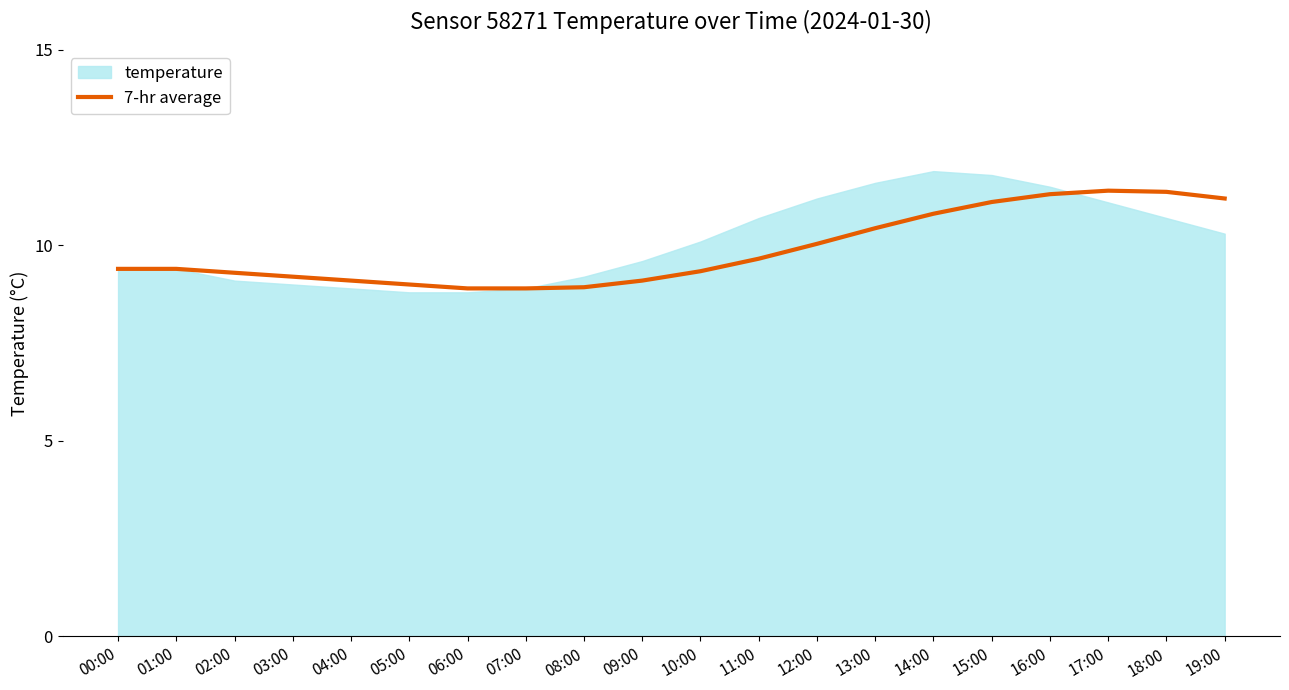

What position from the right is 11:00?

9